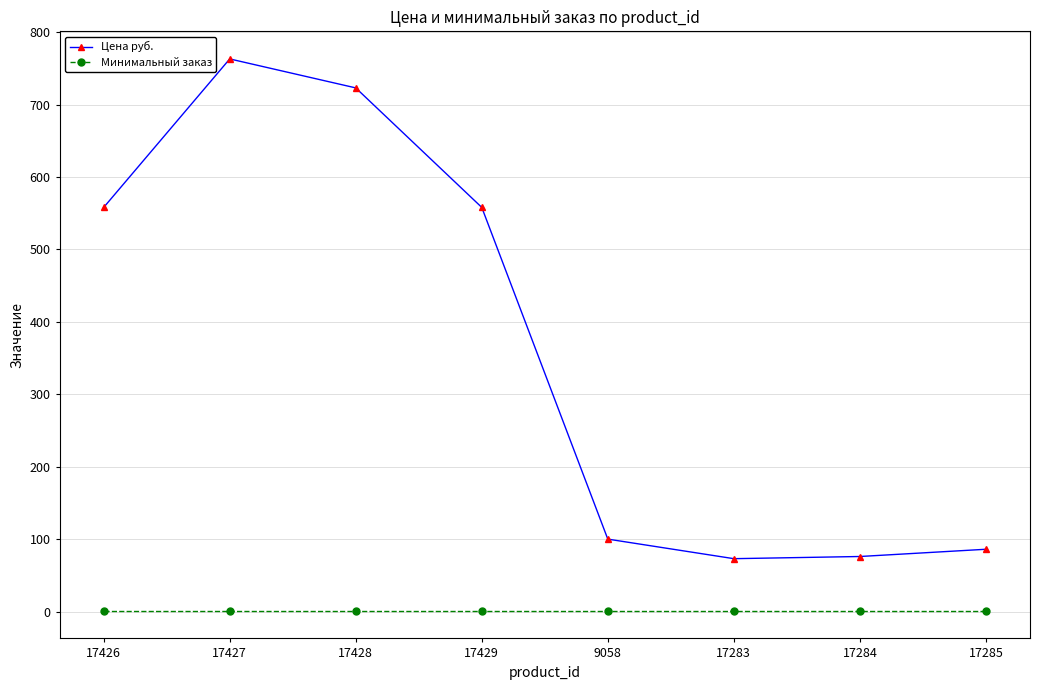

True or false: Цена руб. and Минимальный заказ intersect in this chart.

False